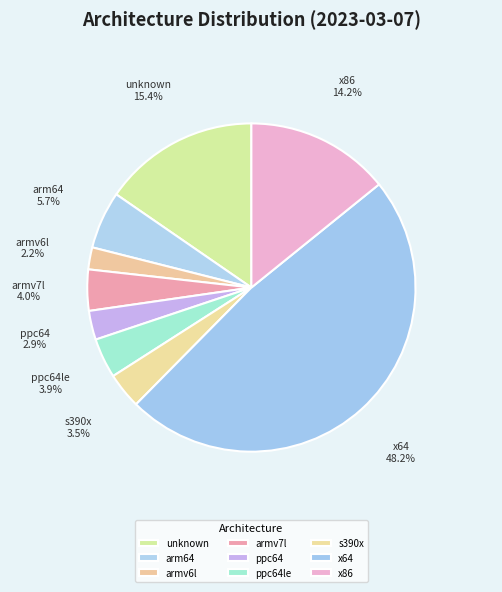

The x86 slice represents 3% of the pie. True or false?

False